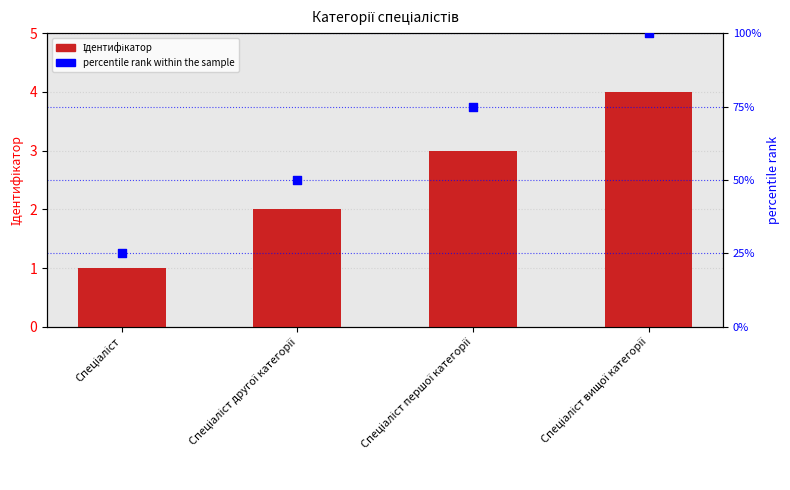

At which category is the sum across all series the highest?

Спеціаліст вищої категорії